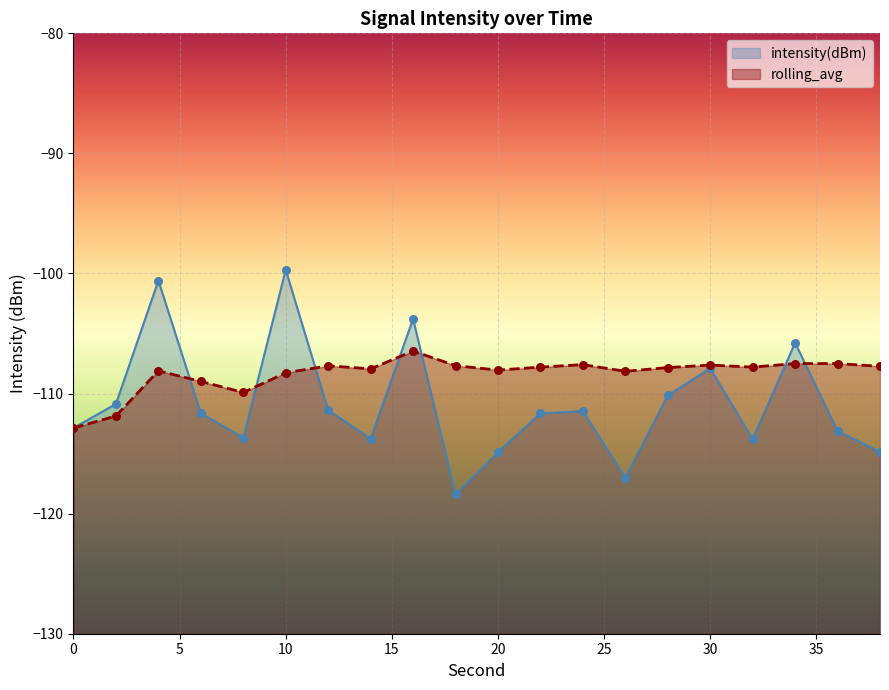

Is the value of intensity(dBm) at 0 greater than the value of rolling_avg at 26?

No